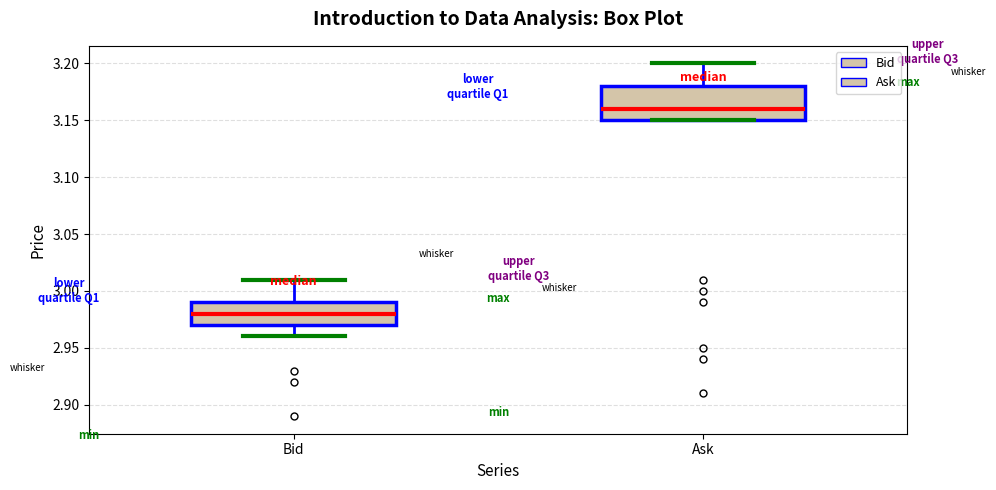

Reading left to right, transcribe this box plot: for each box, give where its median line is, the range the box spans, and where its two whiskers end, as read against the y-axis. The values are not printed on the chart, so give them approximately, as read against the axis.

Bid: median 2.98, box 2.97 to 2.99, whiskers 2.96 to 3.01
Ask: median 3.16, box 3.15 to 3.18, whiskers 3.15 to 3.20